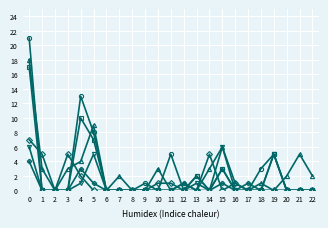

What is the maximum value shown in the chart?

21